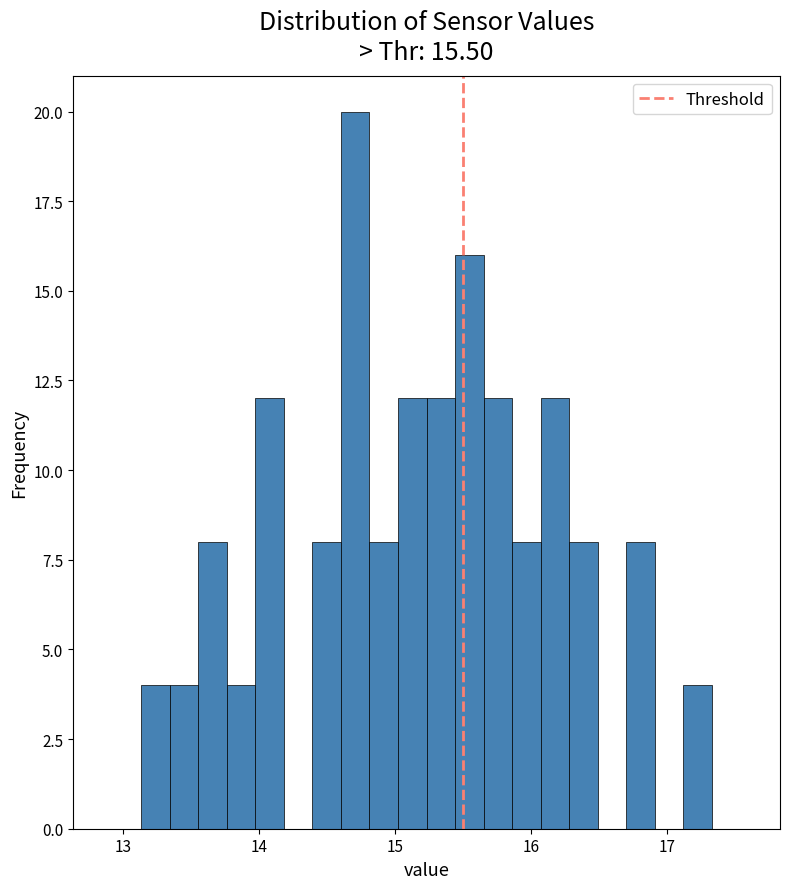

Around what value on the x-axis is the tallest bar? Give the approximate position of its centre, as read against the axis.

14.7